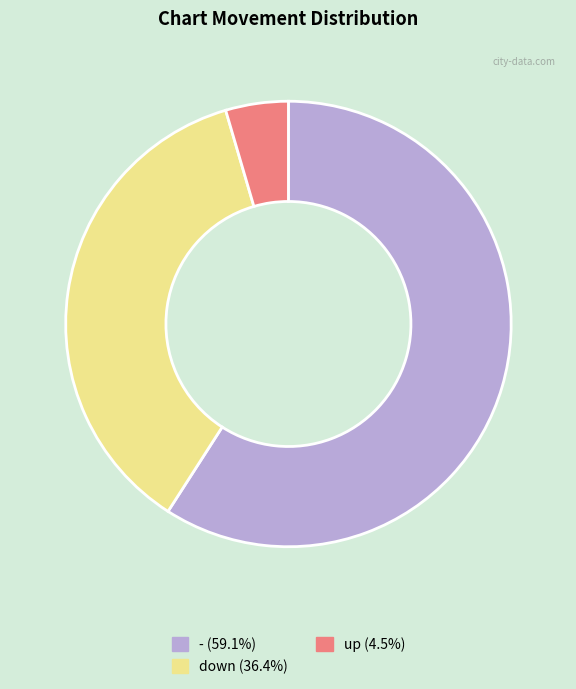

Combined, do down and - account for over 50%?

Yes